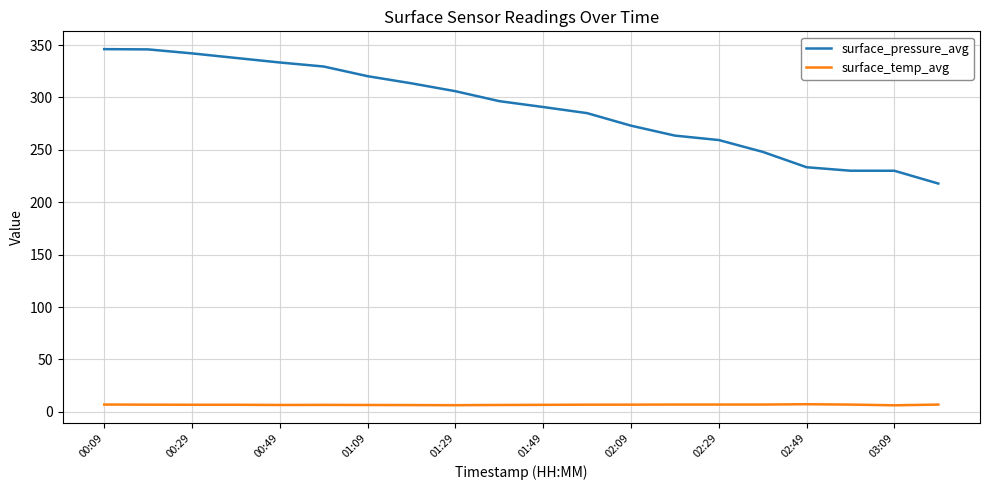

Which series has the largest total across all categories?

surface_pressure_avg